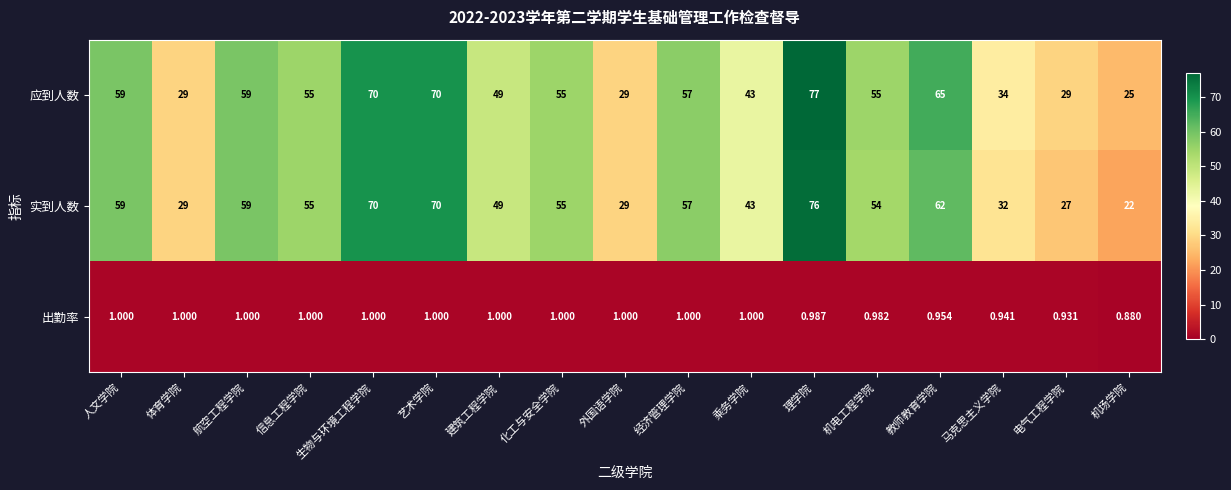

Where does the 应到人数 series first go above 55?

人文学院